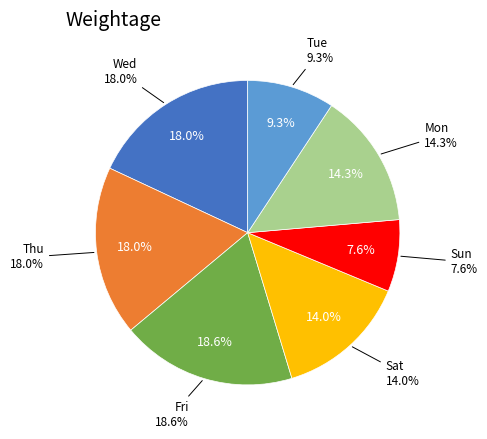

True or false: Wed (9) accounts for 1% of the total.

False